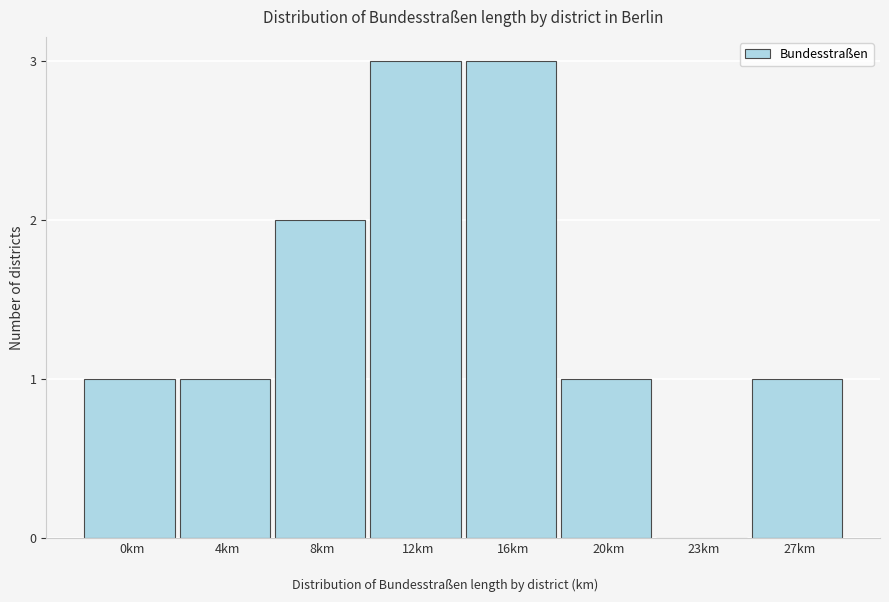

Reading left to right, transcribe all the data shown in this chart.

0km=1	4km=1	8km=2	12km=3	16km=3	20km=1	23km=0	27km=1